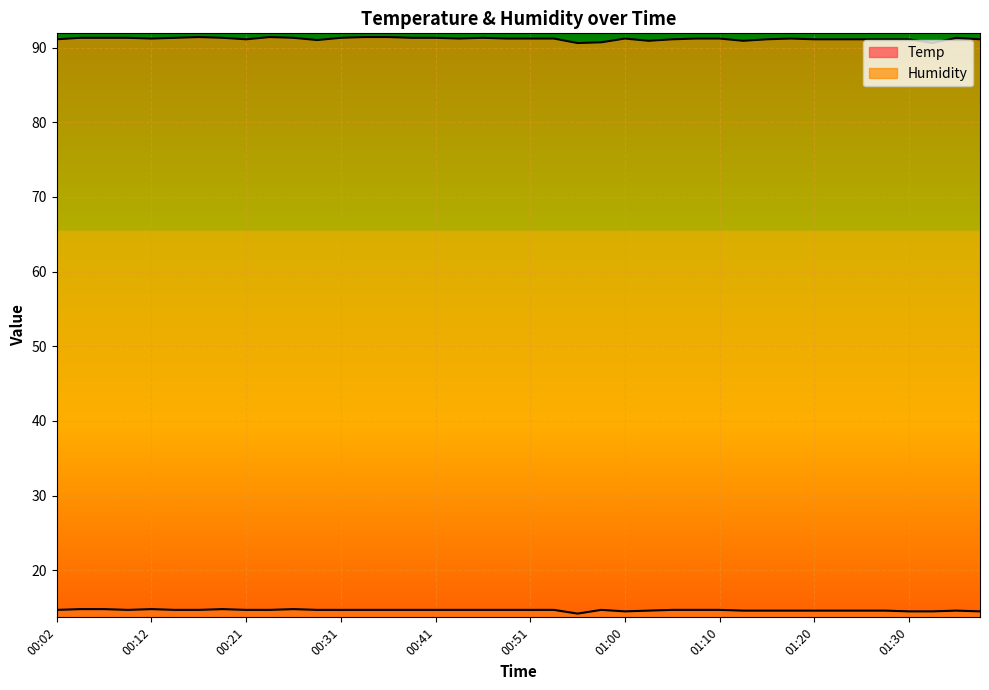

How many distinct data groups are displayed?

2